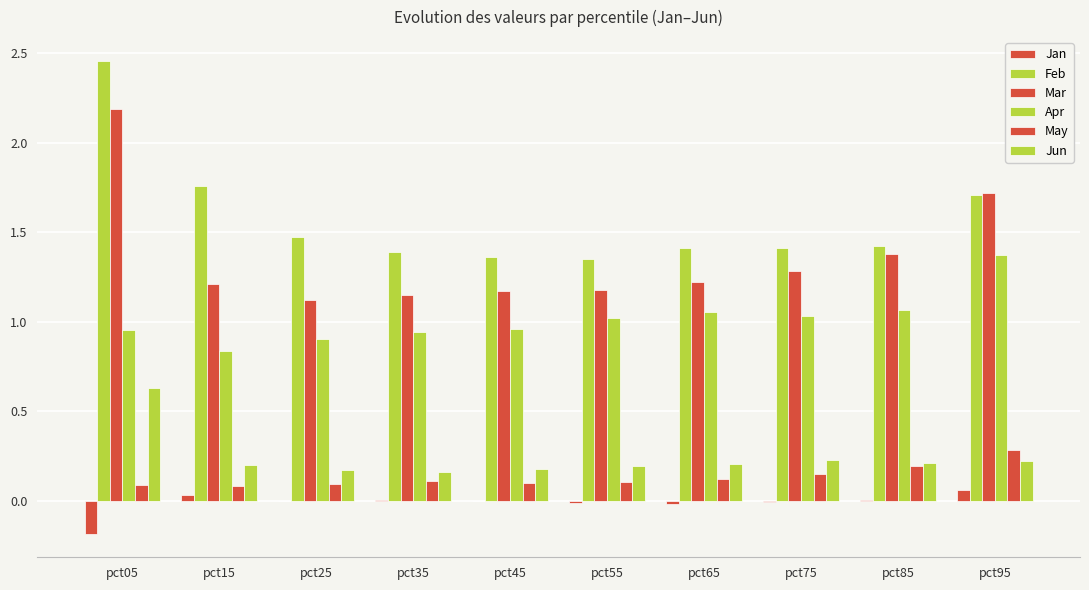

Does the chart contain stacked bars?

No